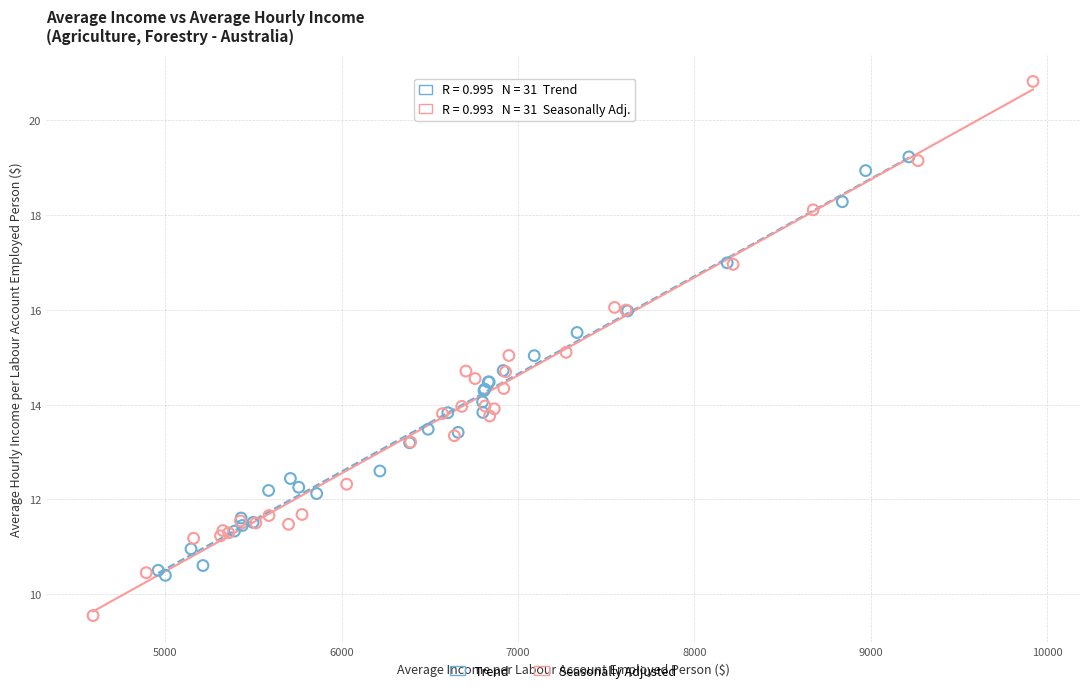

Which series contains the lowest Y value?

Seasonally Adjusted